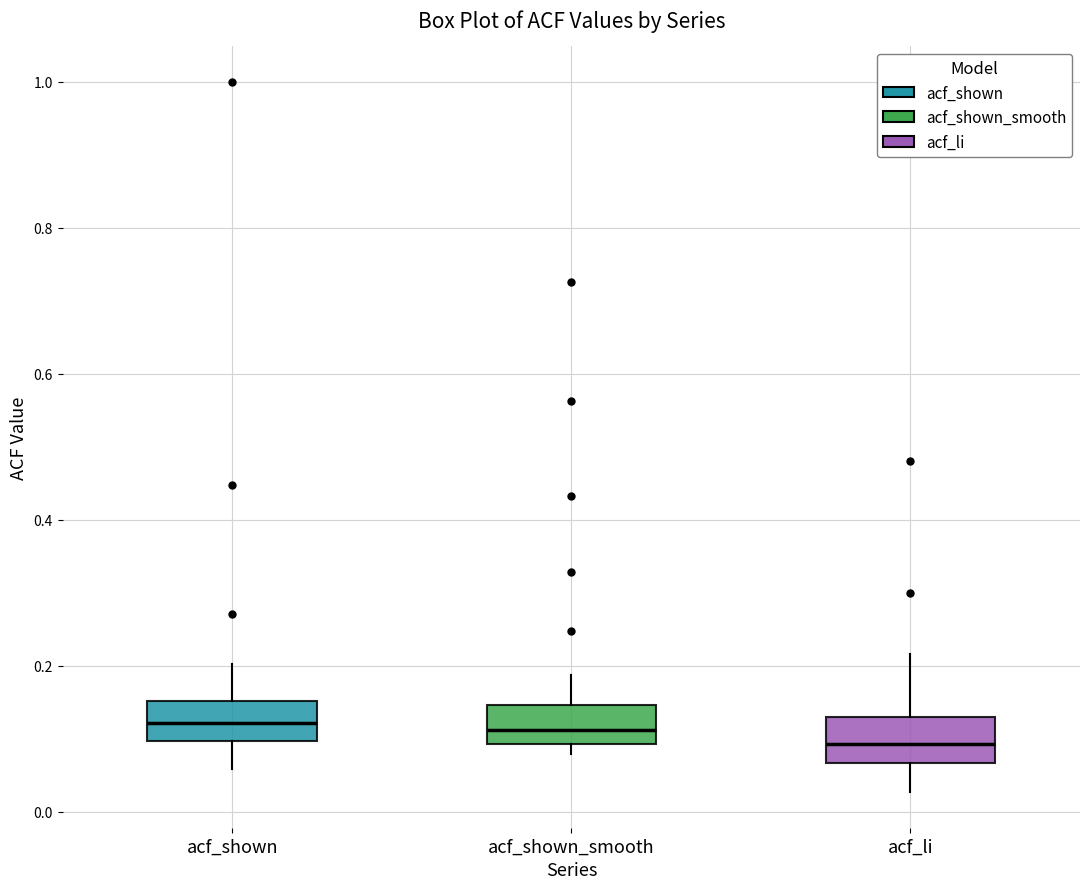

Reading left to right, read every box against the y-axis: the position of its median line, the range the box covers, and the ends of its whiskers. The values are not printed on the chart, so give them approximately, as read against the axis.

acf_shown: median 0.12, box 0.10 to 0.16, whiskers 0.06 to 0.20
acf_shown_smooth: median 0.12, box 0.10 to 0.14, whiskers 0.08 to 0.18
acf_li: median 0.10, box 0.06 to 0.14, whiskers 0.02 to 0.22